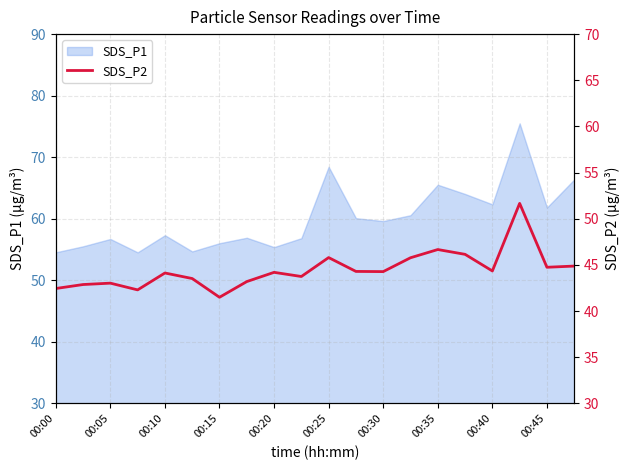

True or false: SDS_P1 has a value of 65.5 at 00:35.

True